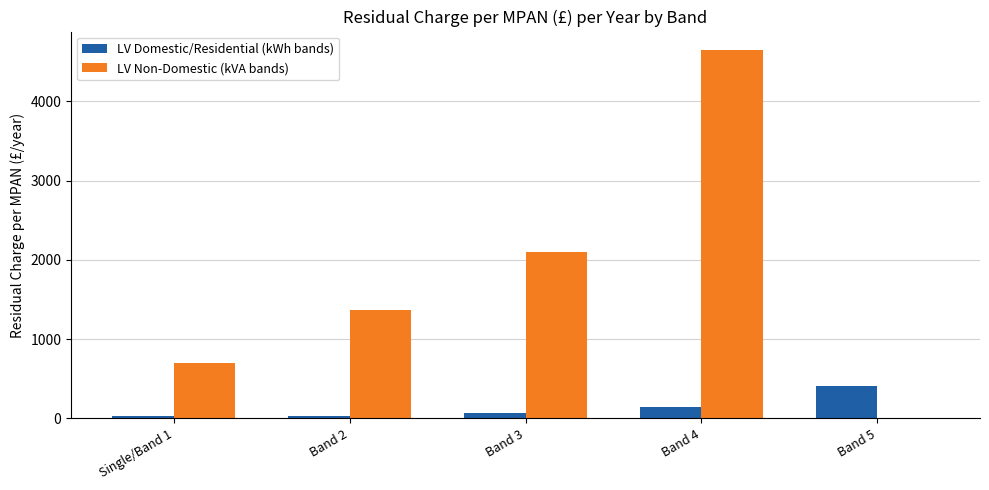

Where is LV Non-Domestic (kVA bands) nearest to the value 2324?

Band 3